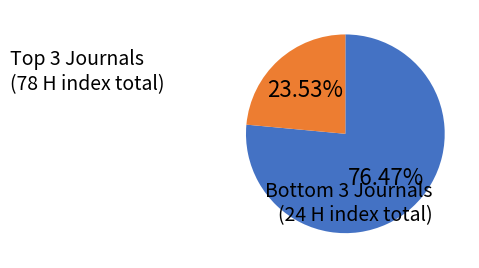

Does any single category account for the majority?

Yes